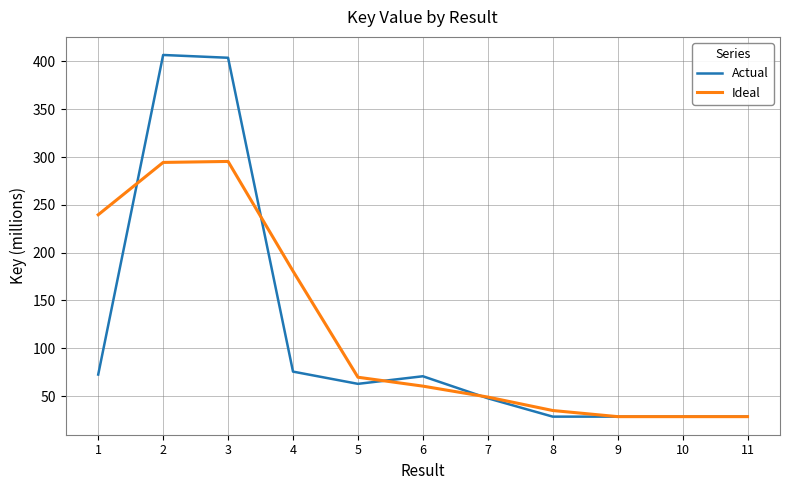

Rank the series by their average value, from highest to lowest.

Ideal, Actual